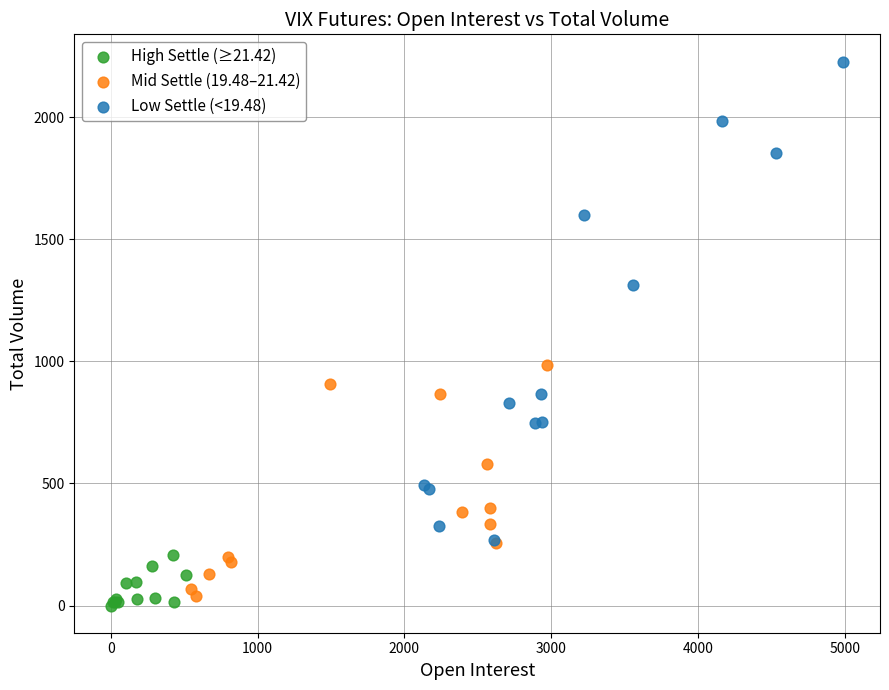

Which series reaches the maximum Y coordinate?

Low Settle (<19.48)